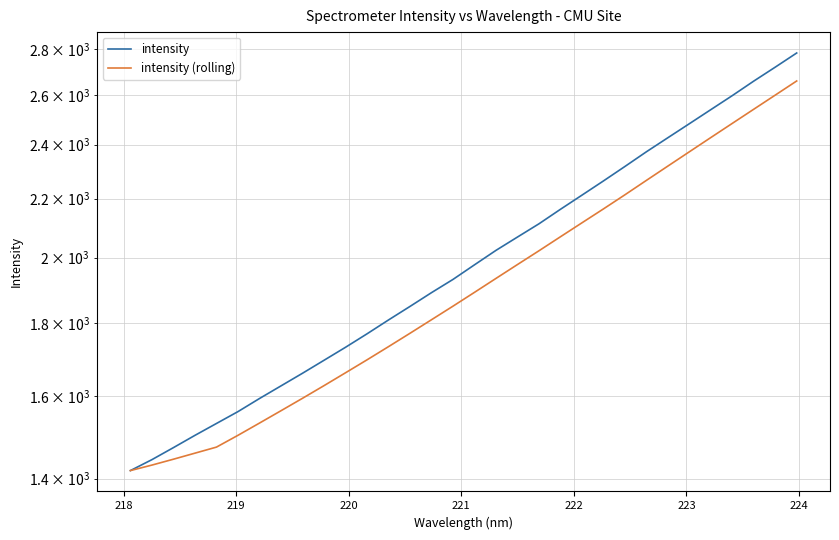

What is the difference between the second highest and second lowest values in the intensity series?

1276.2